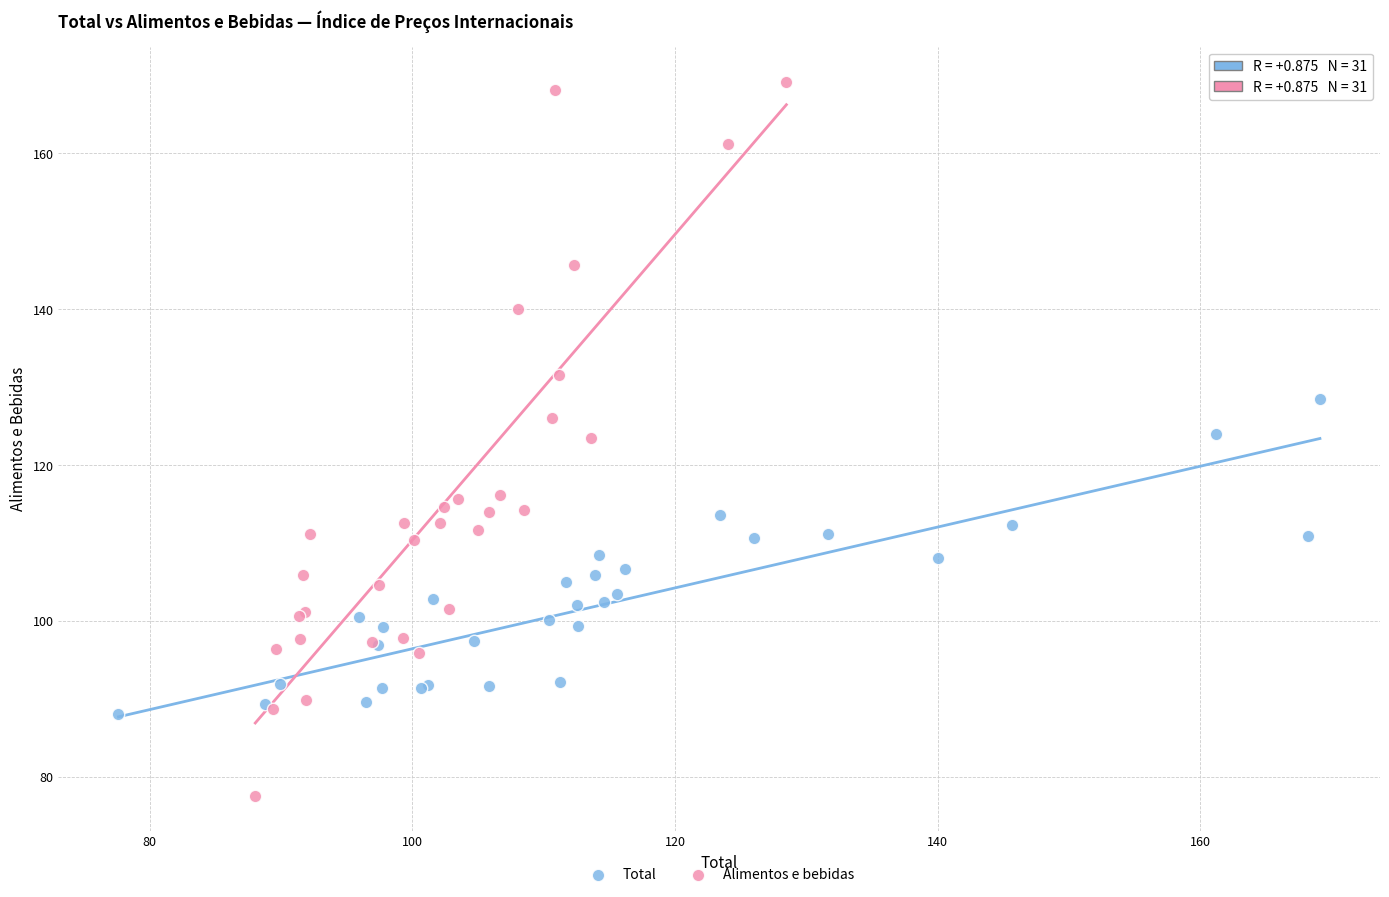

Which series contains the highest Y value?

Alimentos e bebidas